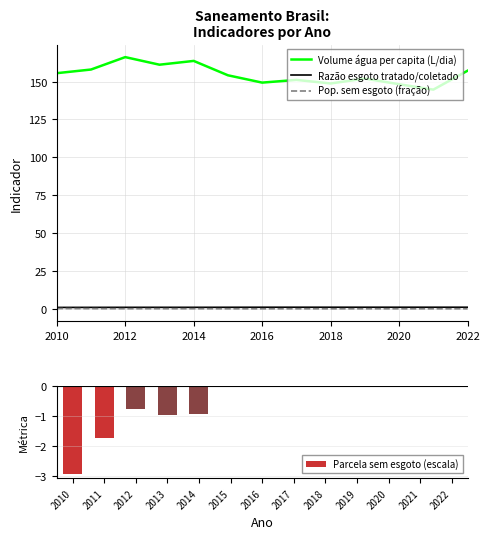

What are all the series names shown in the legend?

Volume água per capita (L/dia), Razão esgoto tratado/coletado, Pop. sem esgoto (fração), Parcela sem esgoto (escala)